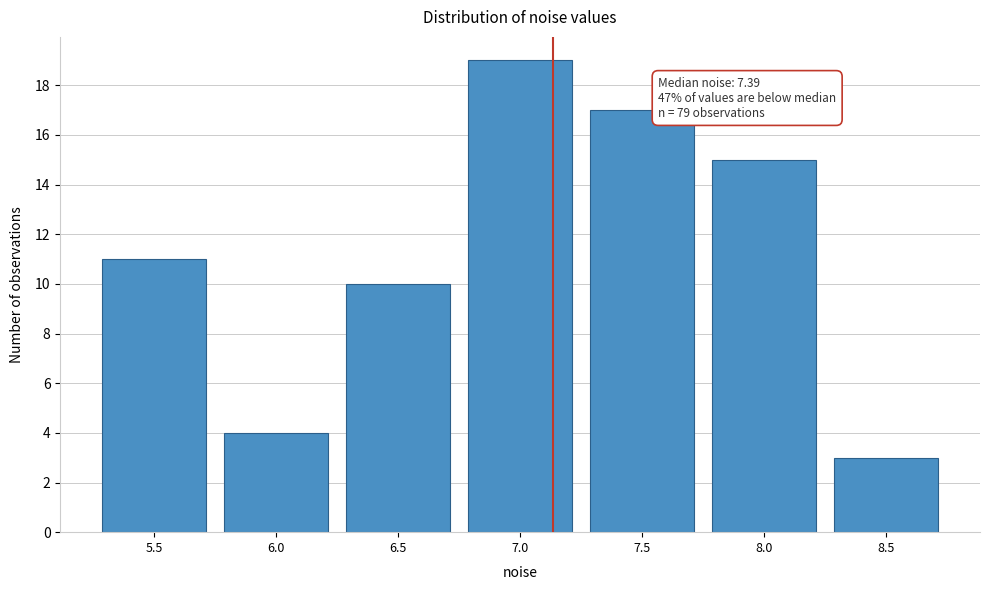

Reading right to left, list all the values displayed in this chart.

3	15	17	19	10	4	11